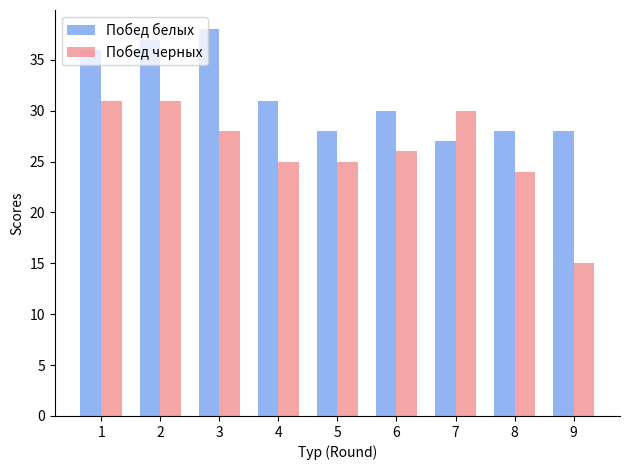

The Побед черных series shows 25 at 4. True or false?

True